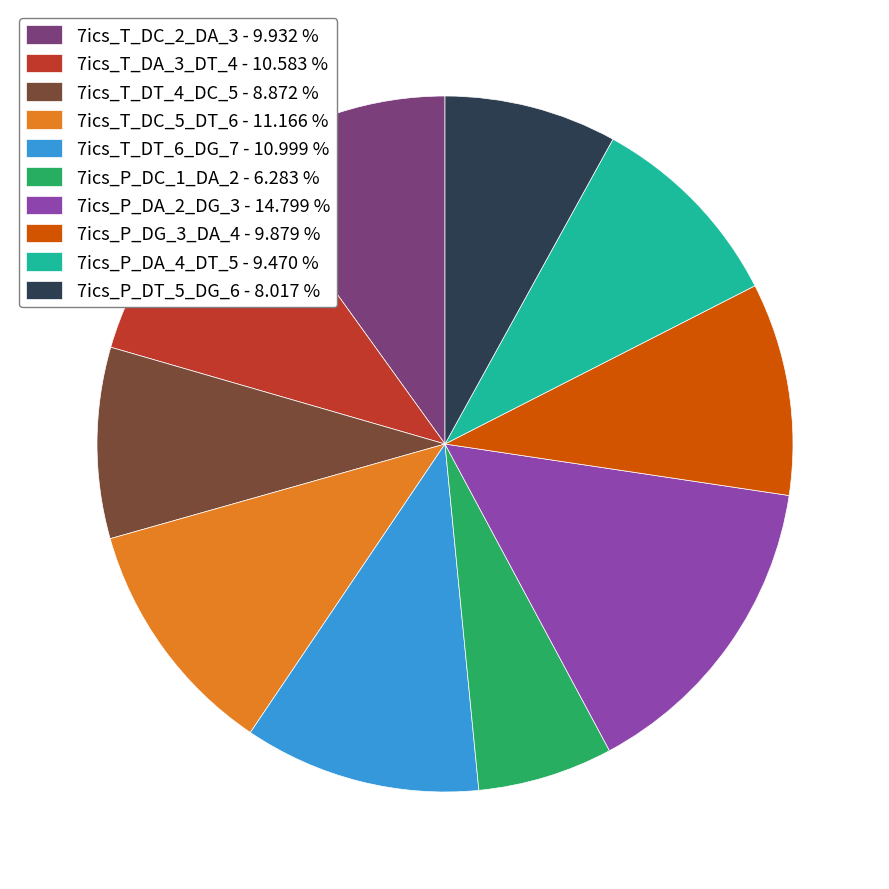

What is the ratio of the value at 7ics_T_DC_2_DA_3 - 9.932 % to the value at 7ics_P_DA_4_DT_5 - 9.470 %?

1.0